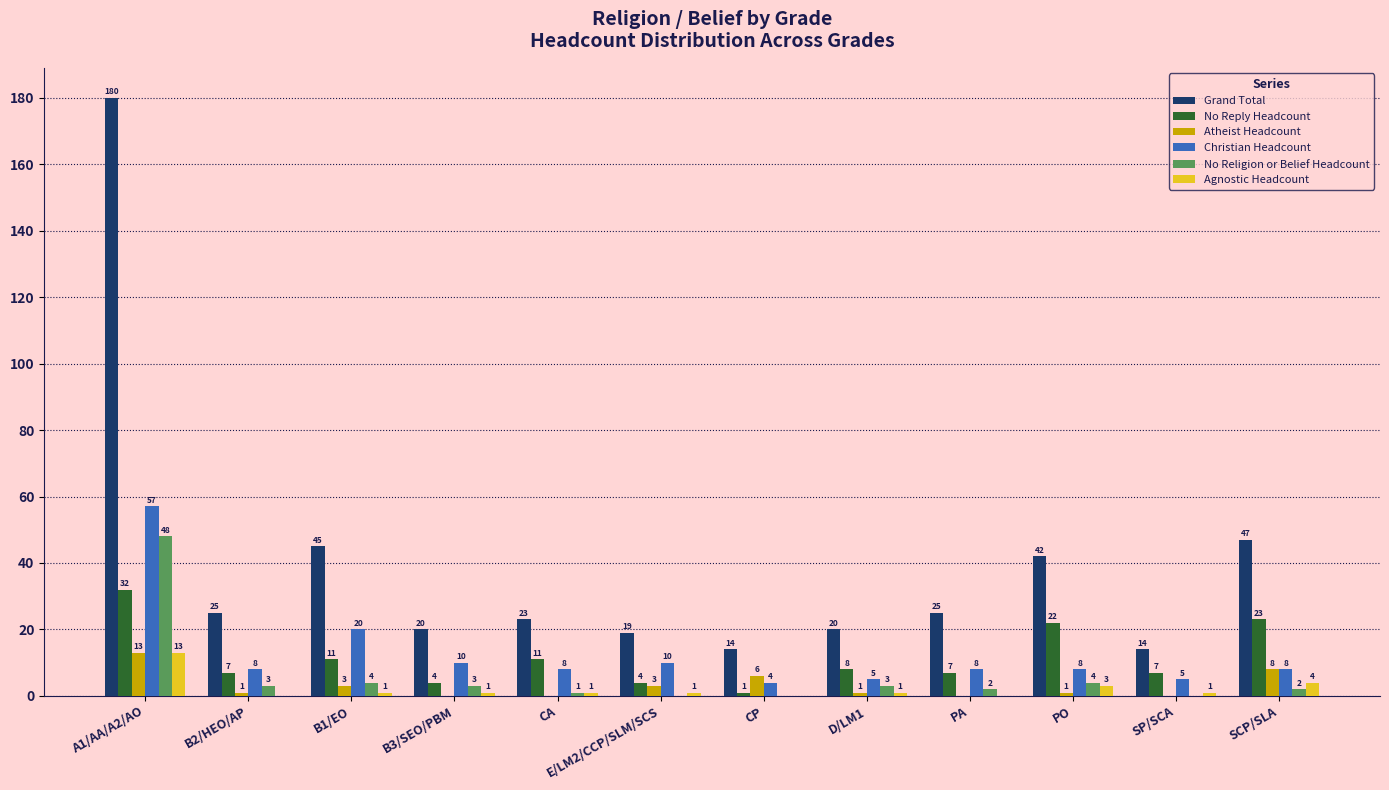

What is the spread (max minus min) of values at SCP/SLA?

45